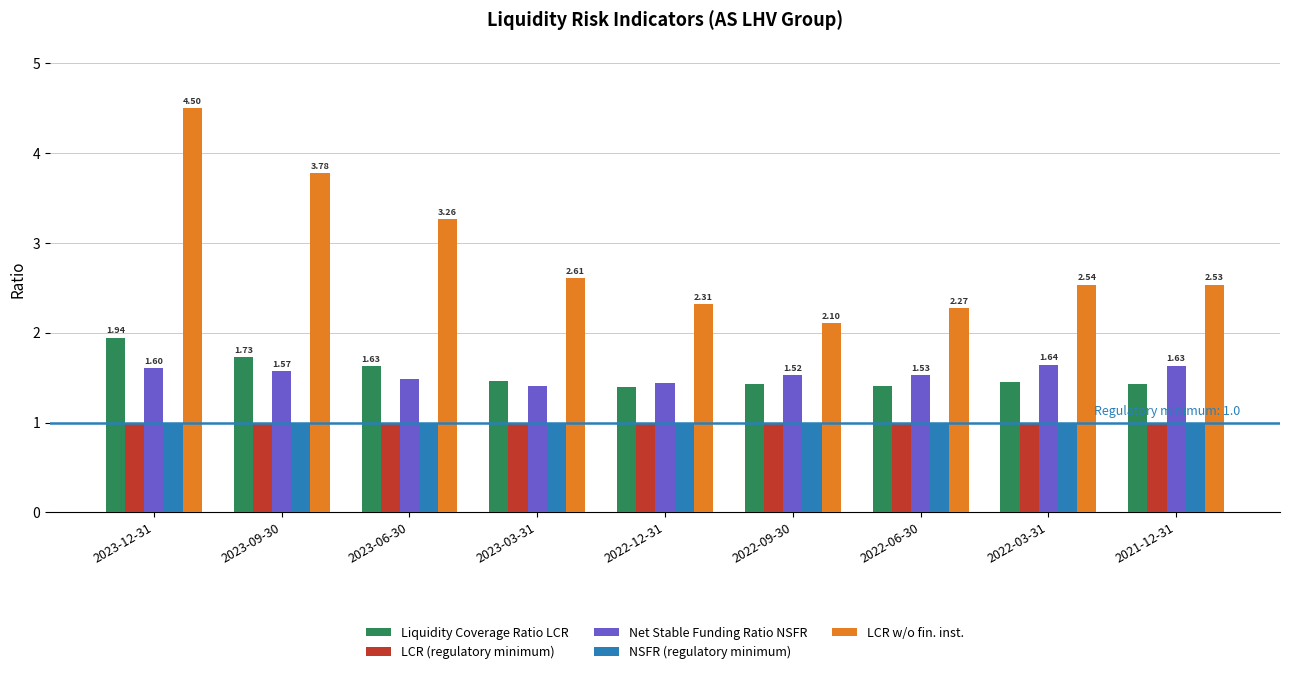

Rank the categories by LCR w/o fin. inst. value from highest to lowest.

2023-12-31, 2023-09-30, 2023-06-30, 2023-03-31, 2022-03-31, 2021-12-31, 2022-12-31, 2022-06-30, 2022-09-30